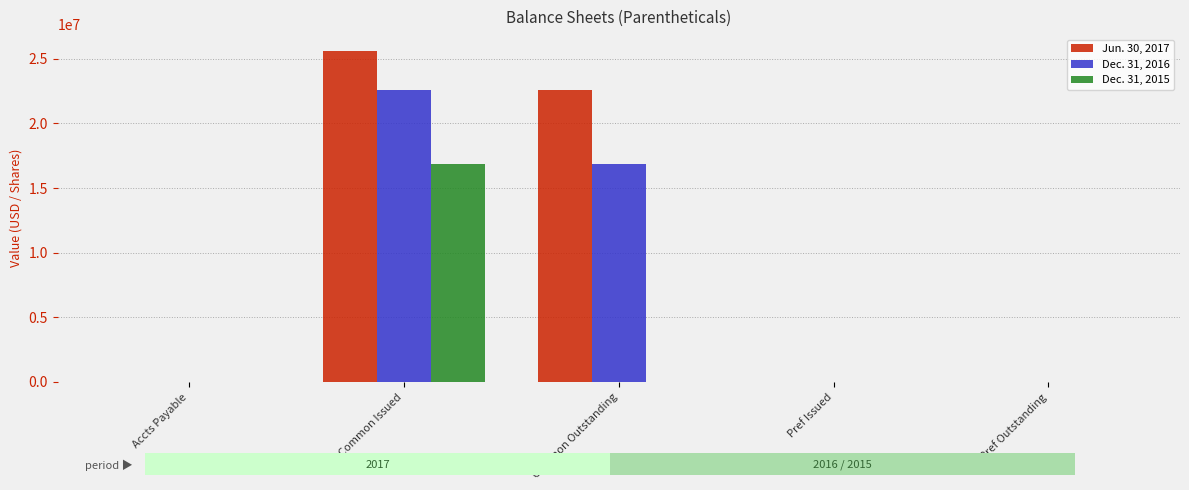

Between Common Issued and Pref Issued, which series saw the biggest shift?

Jun. 30, 2017